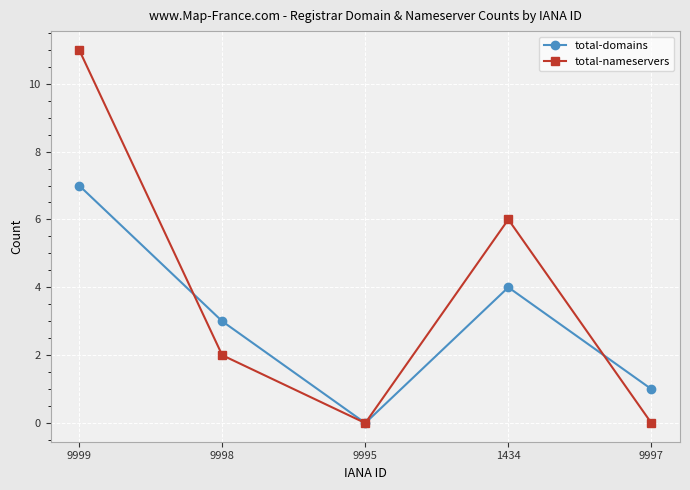

Is this an area chart (filled region under the line)?

No